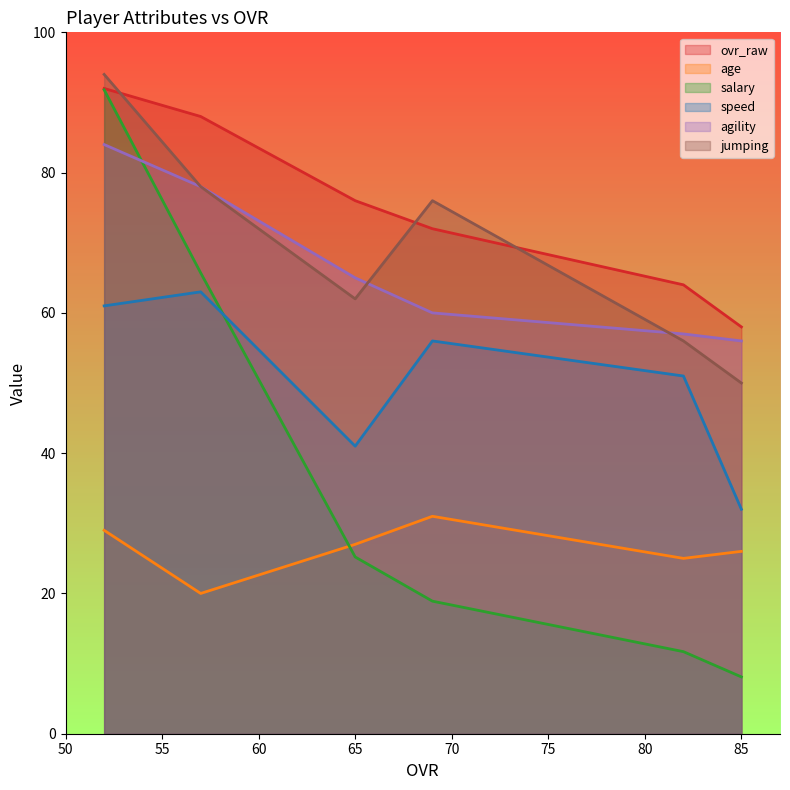

How many series are shown in this chart?

6